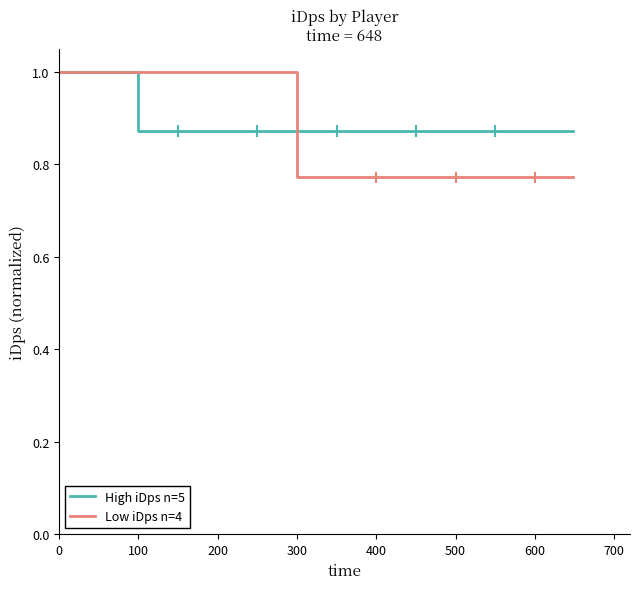

What is the sum of all High iDps n=5 values?

3.7